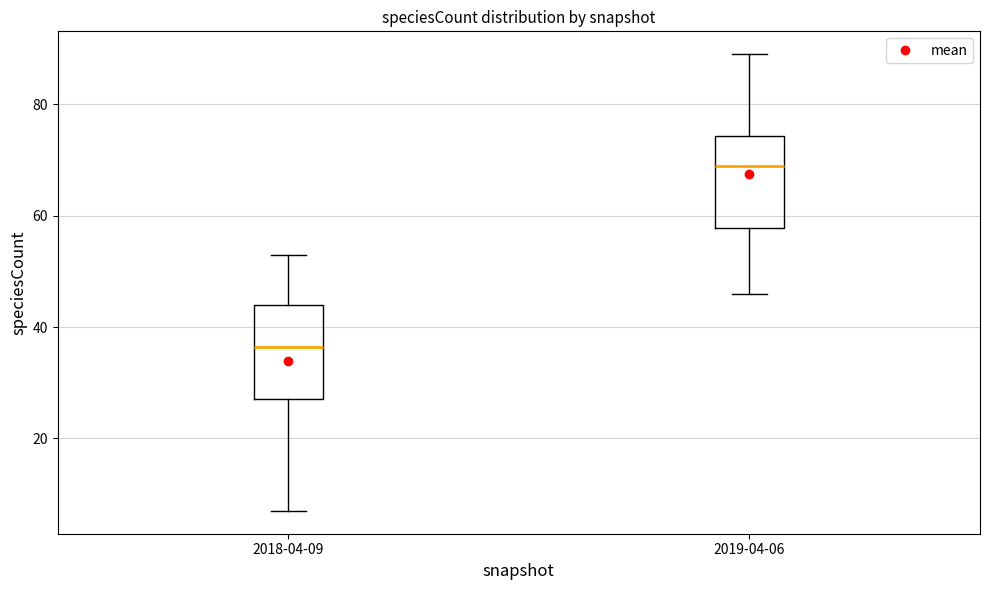

Reading left to right, transcribe this box plot: for each box, give where its median line is, the range the box spans, and where its two whiskers end, as read against the y-axis. The values are not printed on the chart, so give them approximately, as read against the axis.

2018-04-09: median 36, box 28 to 44, whiskers 8 to 54
2019-04-06: median 70, box 58 to 74, whiskers 46 to 90